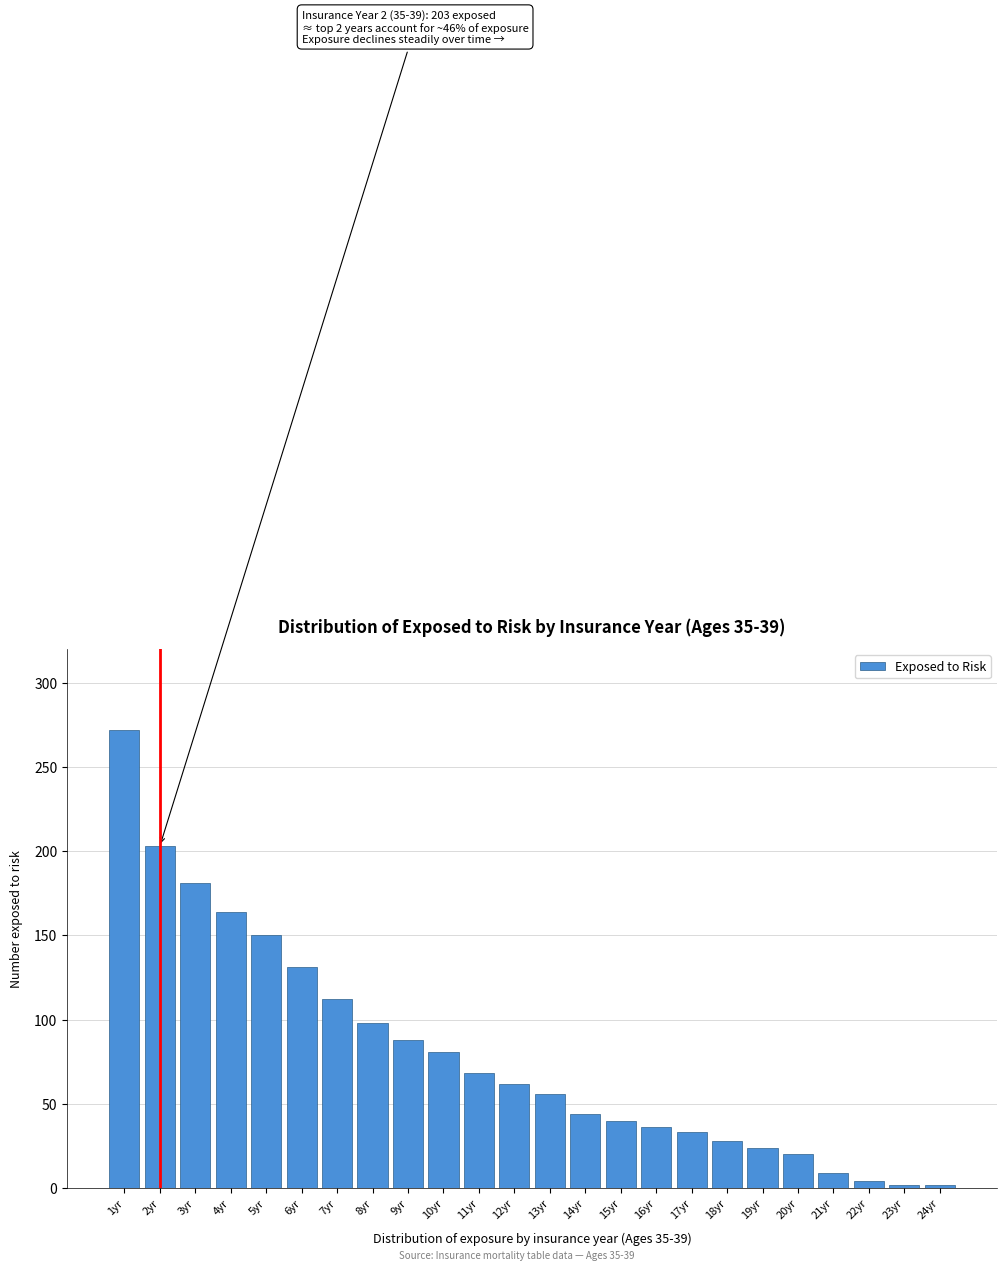

Reading right to left, transcribe all the data shown in this chart.

24yr=2	23yr=2	22yr=4	21yr=9	20yr=20	19yr=24	18yr=28	17yr=33	16yr=36	15yr=40	14yr=44	13yr=56	12yr=62	11yr=68	10yr=81	9yr=88	8yr=98	7yr=112	6yr=131	5yr=150	4yr=164	3yr=181	2yr=203	1yr=272